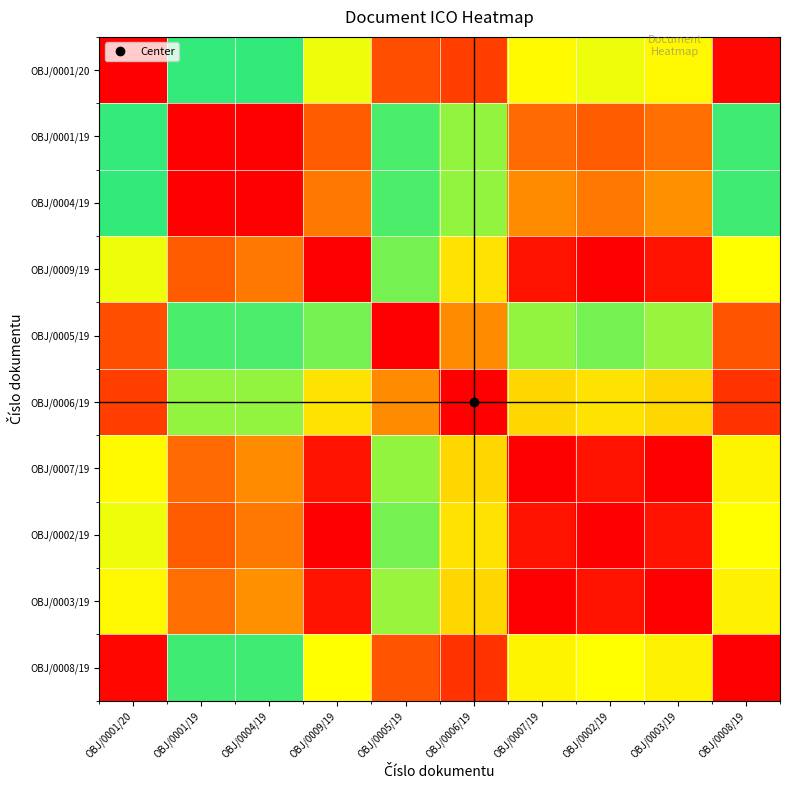

At which category is the sum across all series the highest?

OBJ/0001/19